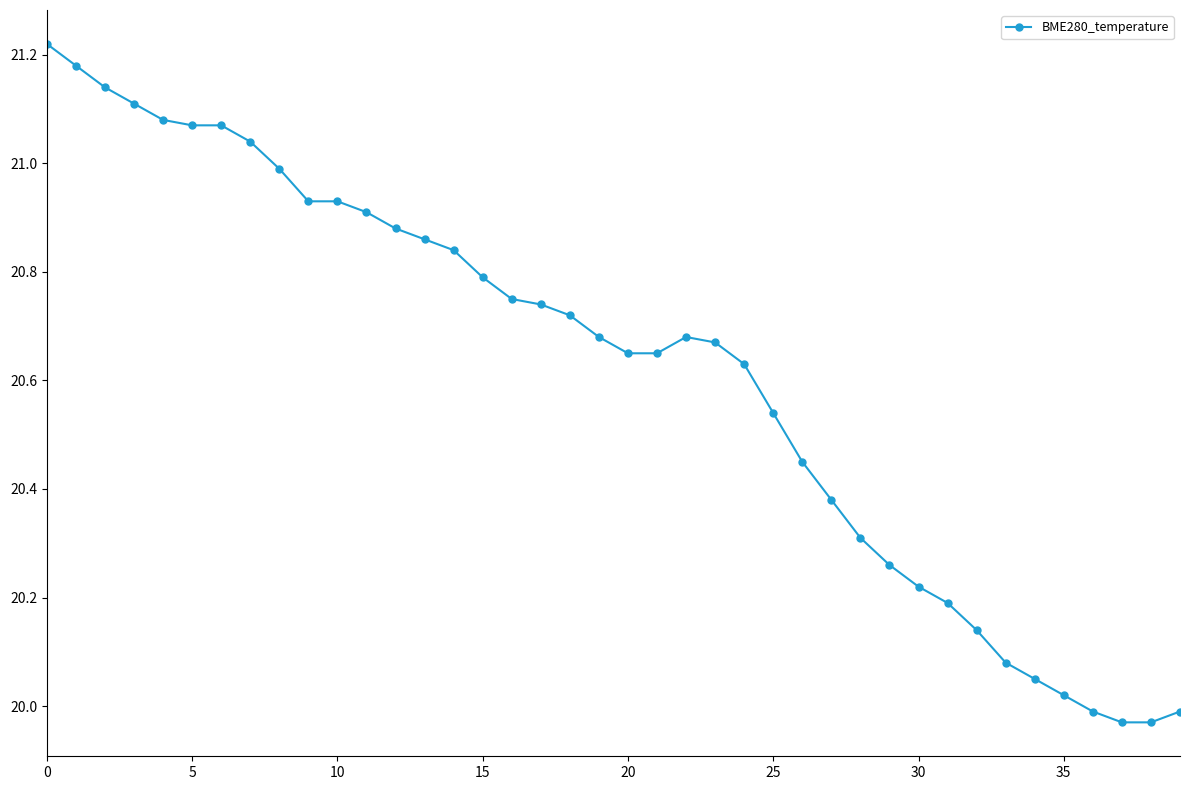

Is this an area chart (filled region under the line)?

No